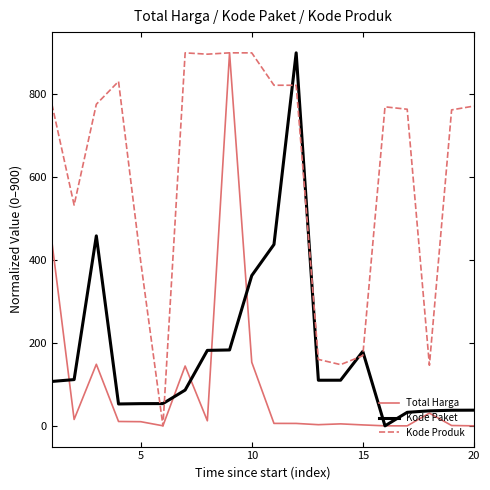

Which series ends up on top after the final intersection of Kode Produk and Kode Paket?

Kode Produk